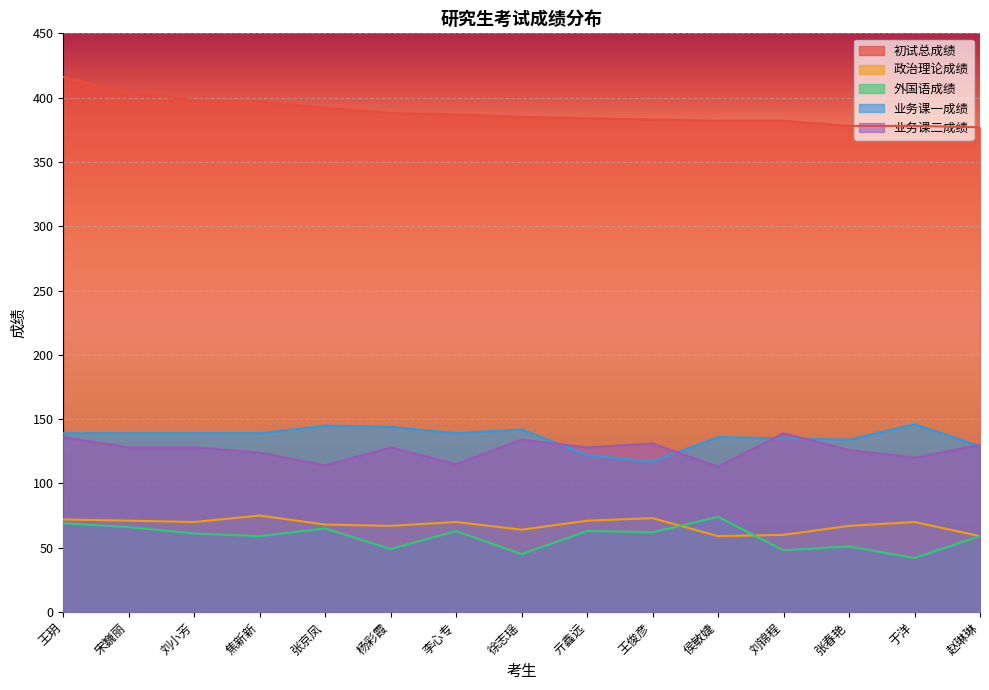

What is the highest value of the 外国语成绩 series?

74